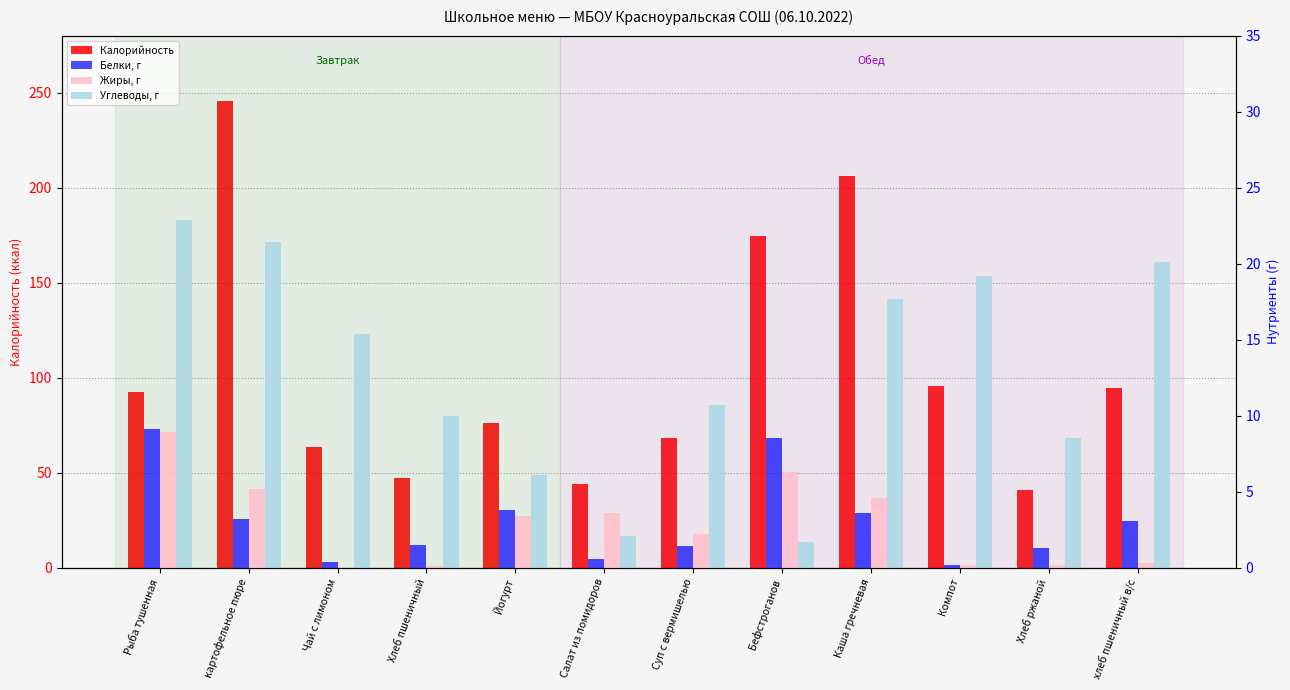

At which label is Жиры, г closest to 4?

Салат из помидоров